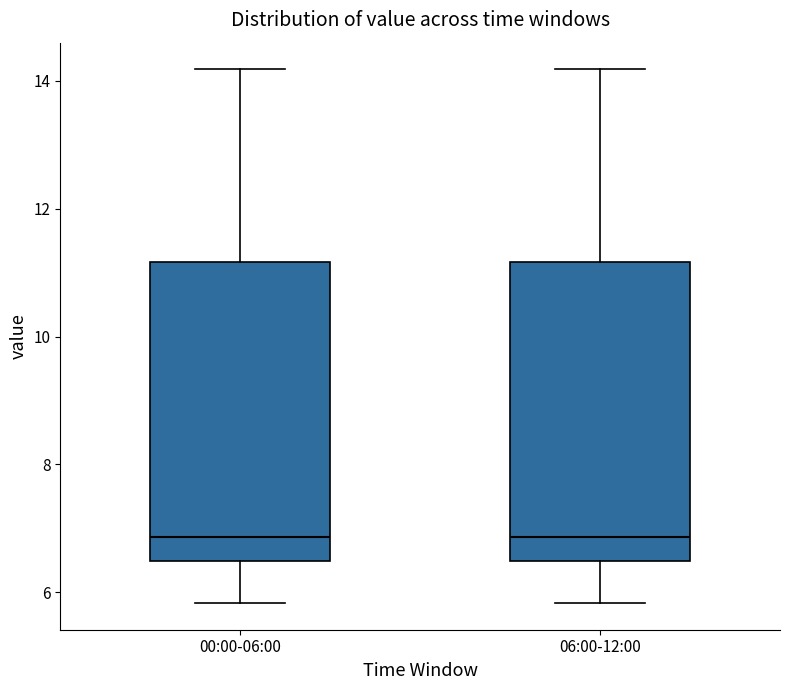

Where is the upper edge of the box for 00:00-06:00 on the y-axis? The values are not printed on the chart, so give them approximately, as read against the axis.

11.2